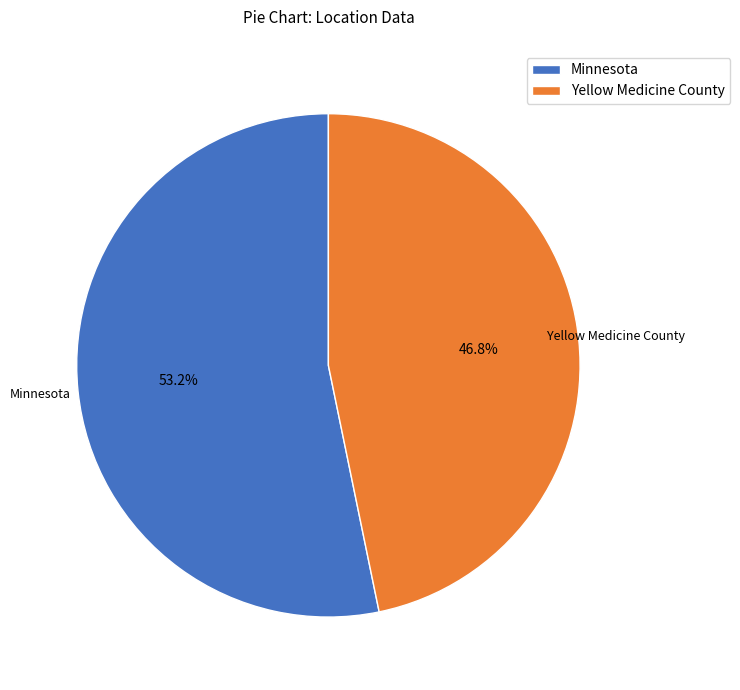

Is there any slice that represents more than half of the pie?

Yes